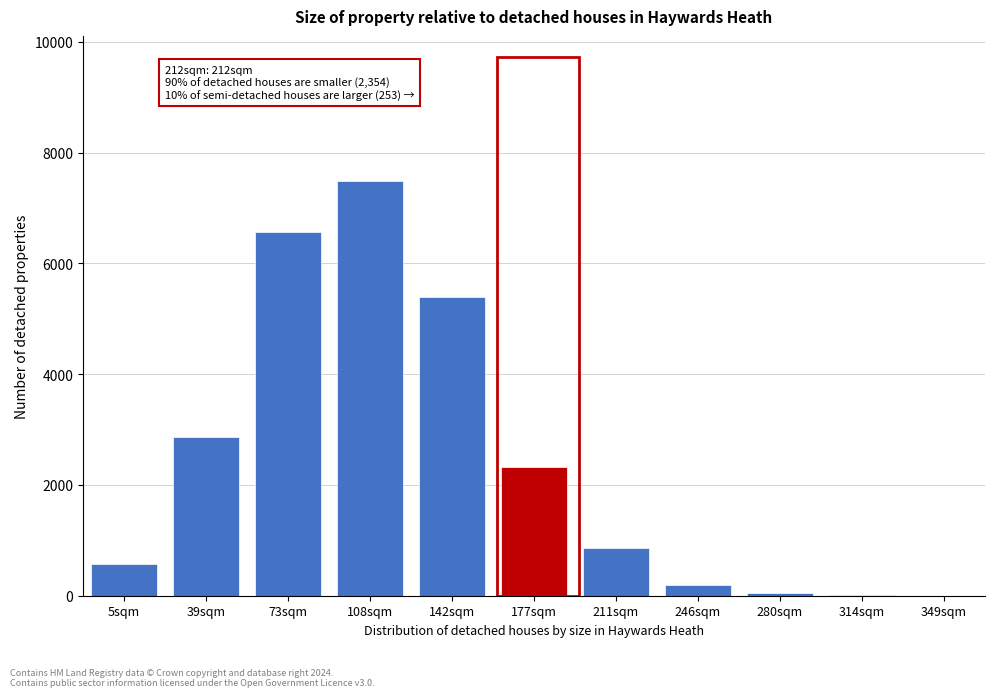

The chart shows a value of 6 at 314sqm. True or false?

True